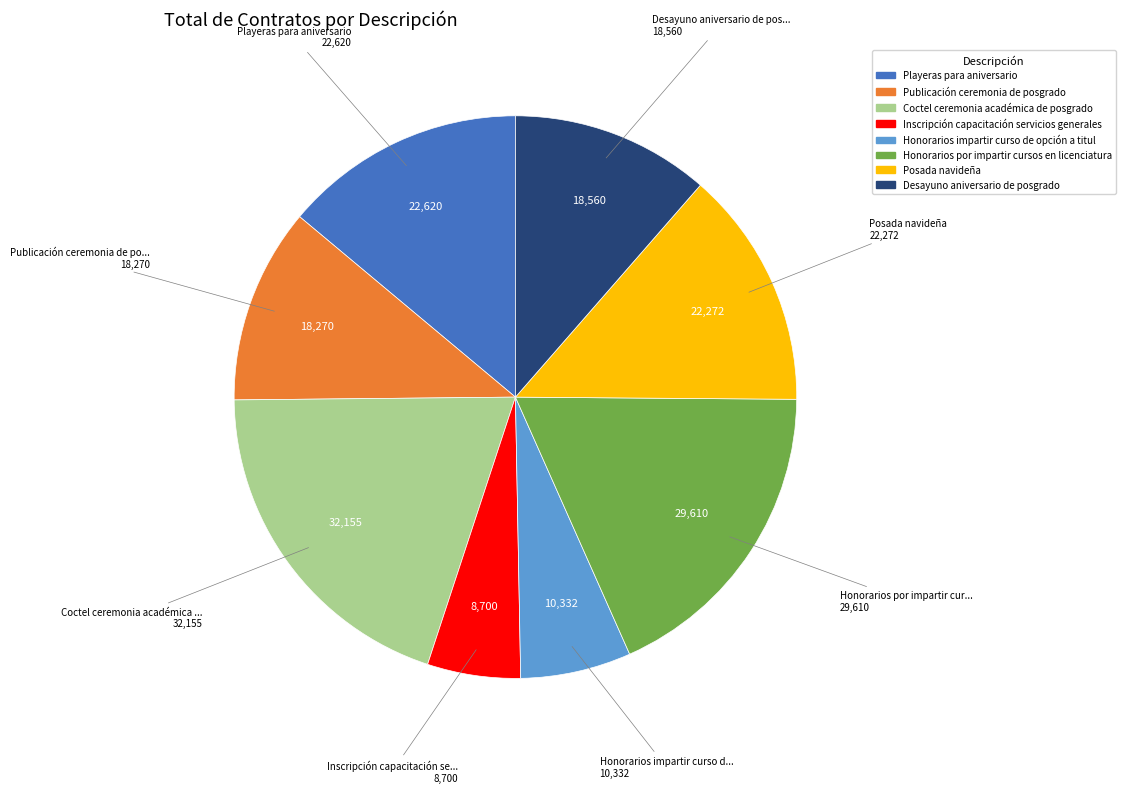

True or false: Posada navideña accounts for 14% of the total.

True